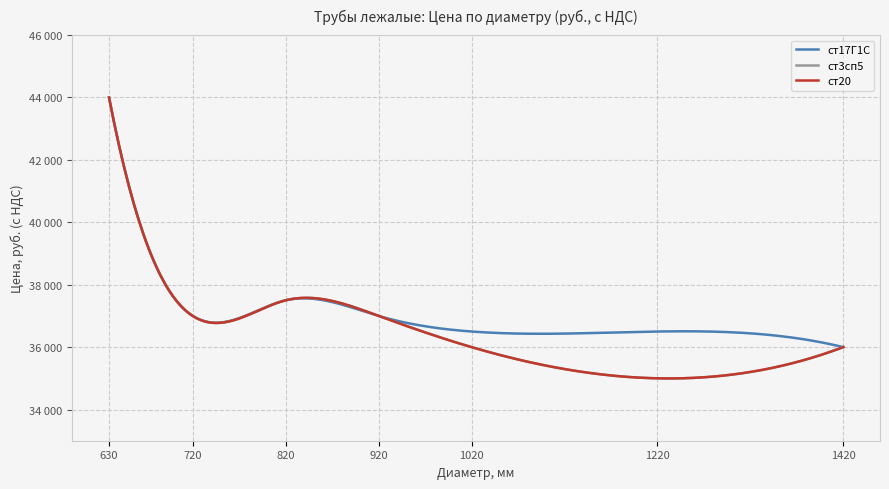

At how many categories does at least one series exceed 40265?

1